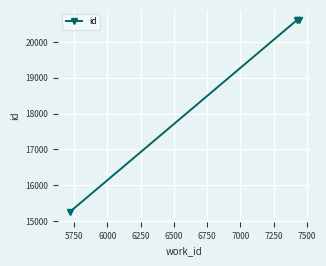

How many lines are shown in the chart?

1